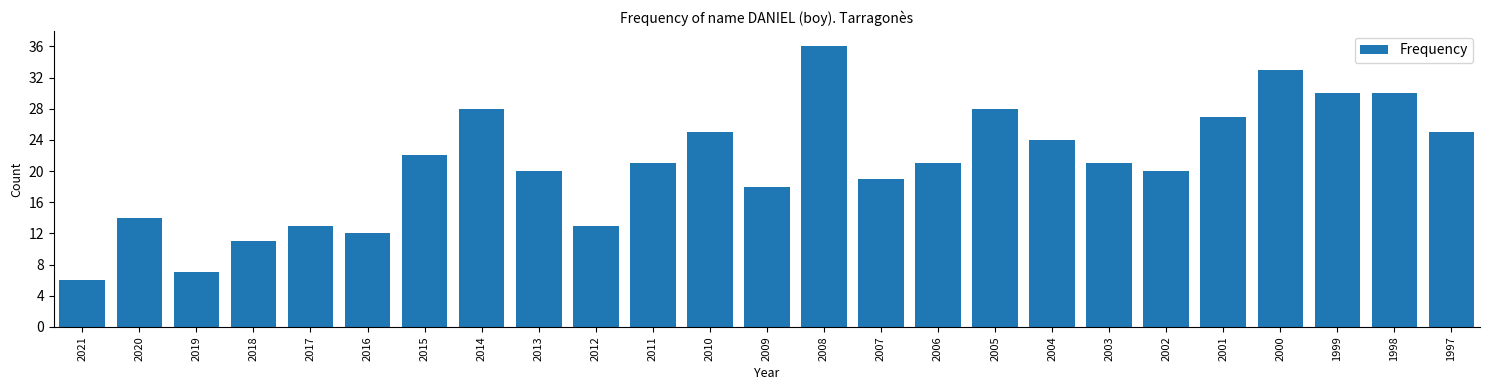

Reading left to right, what are all the values shown in this chart?

6	14	7	11	13	12	22	28	20	13	21	25	18	36	19	21	28	24	21	20	27	33	30	30	25